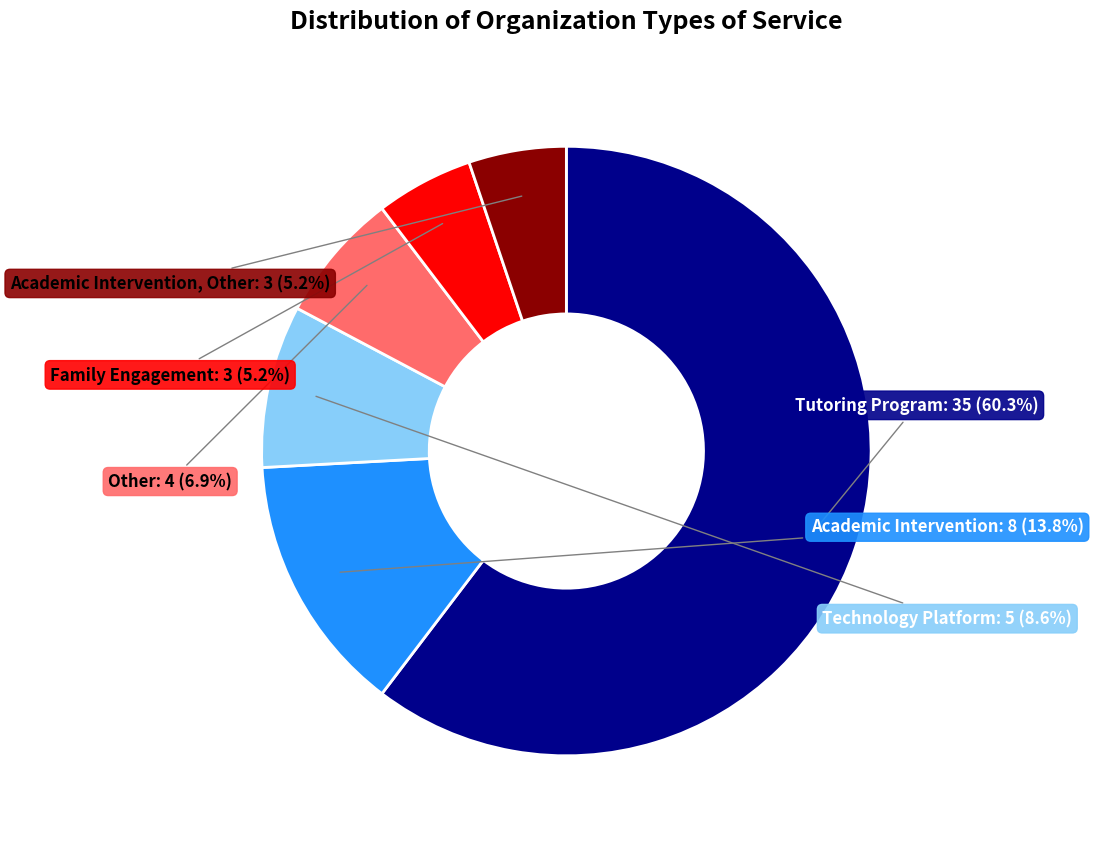

Between Other and Academic Intervention, Other, which is larger?

Other